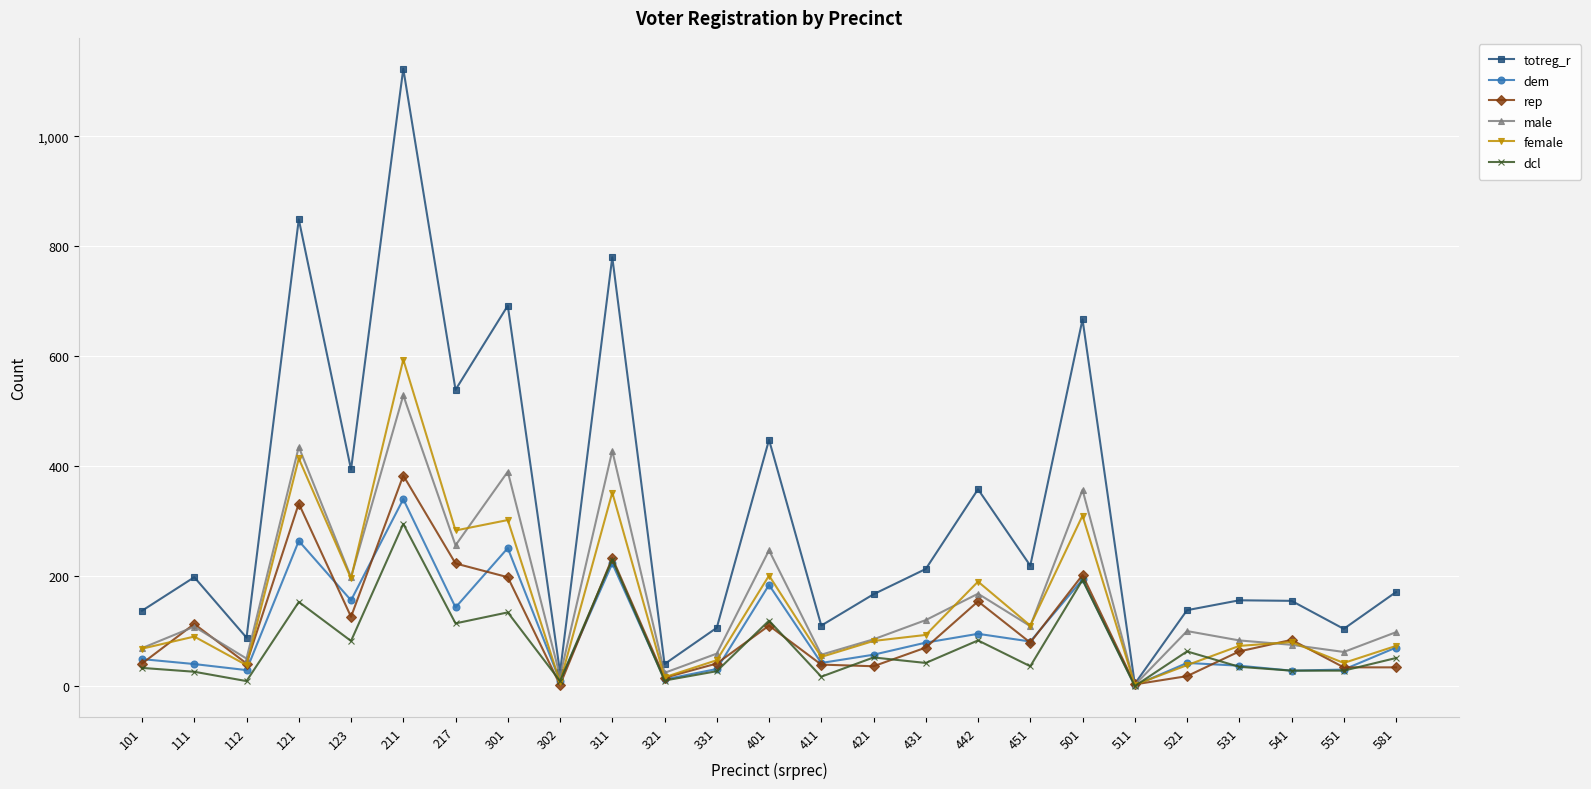

At which label does female reach its peak?

211